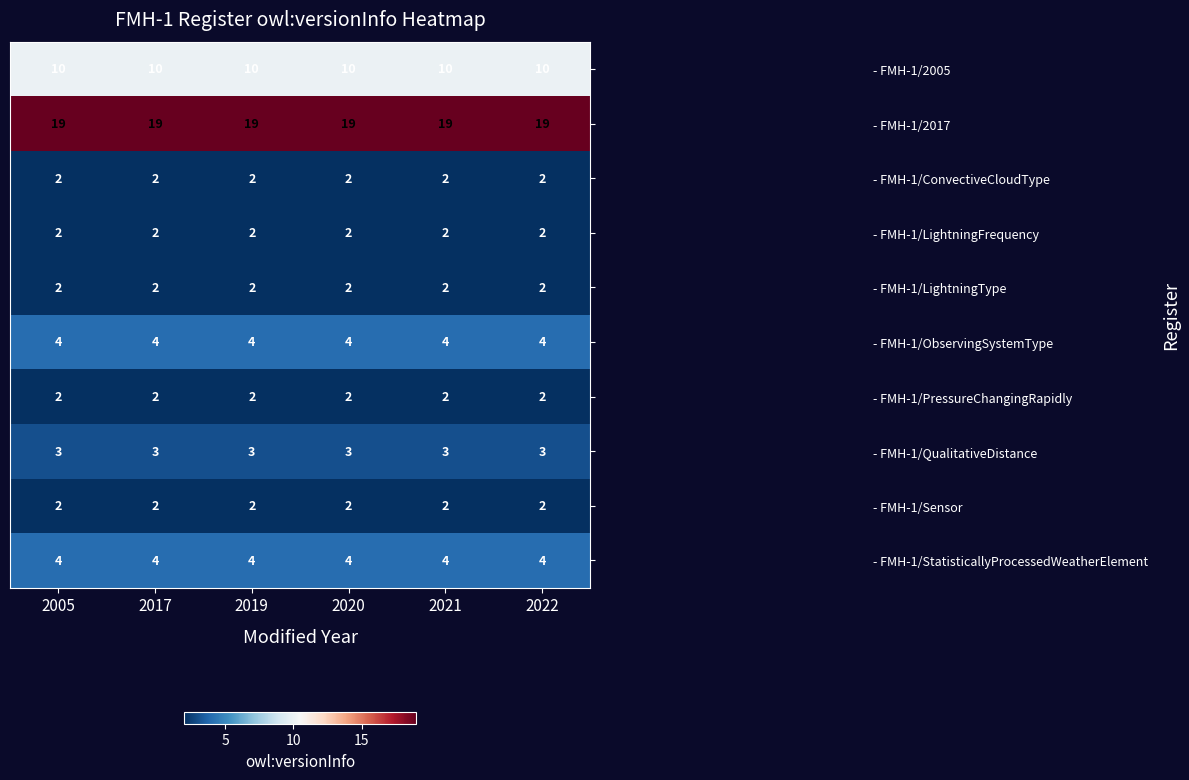

What is the maximum value shown in the chart?

19